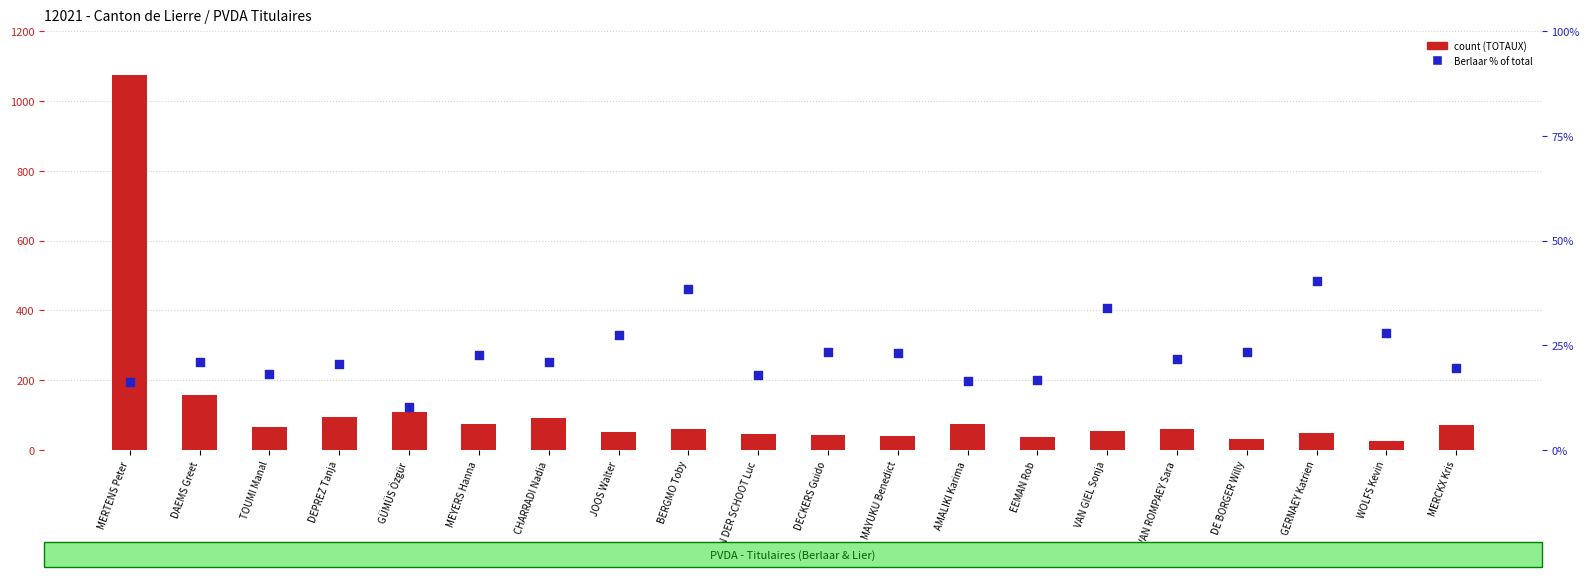

Which series has the largest Y range (max minus min)?

TOTAUX (count)